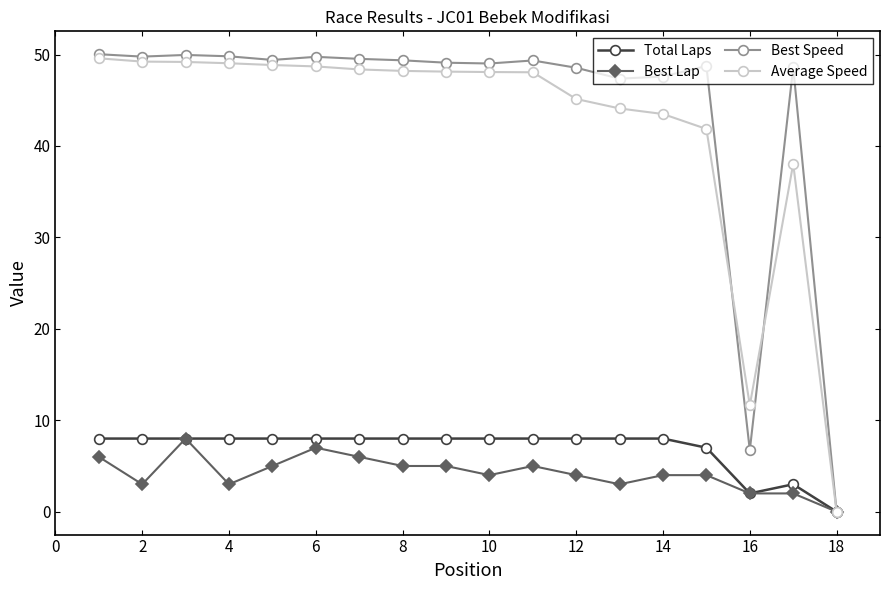

What is the greatest value displayed?

50.0